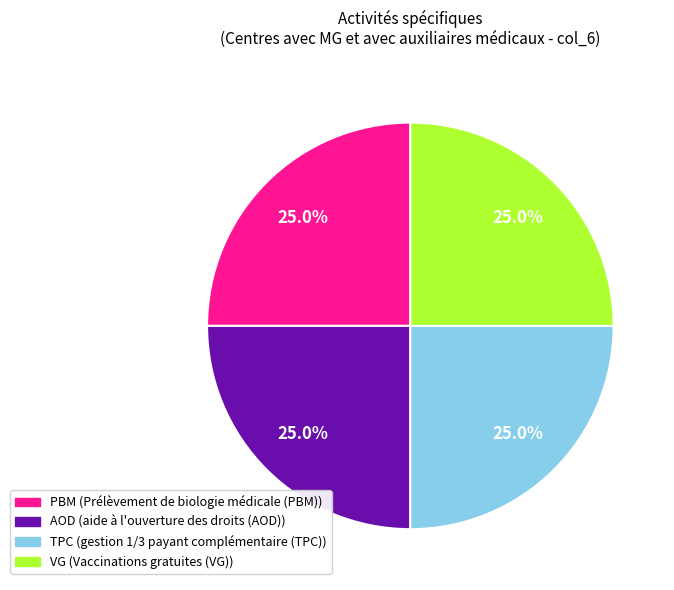

Does any single category account for the majority?

No